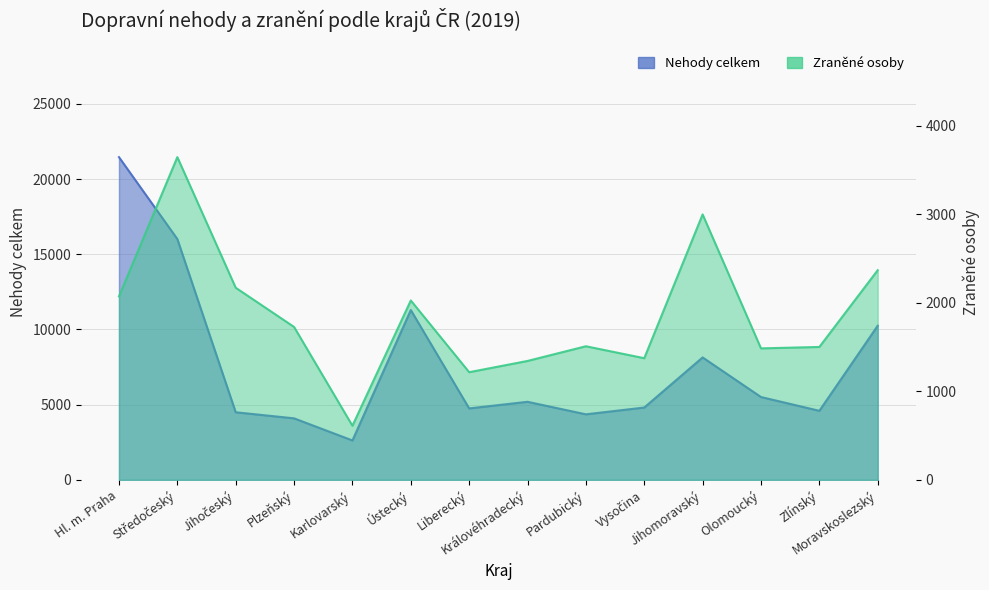

What position from the left is Jihočeský?

3